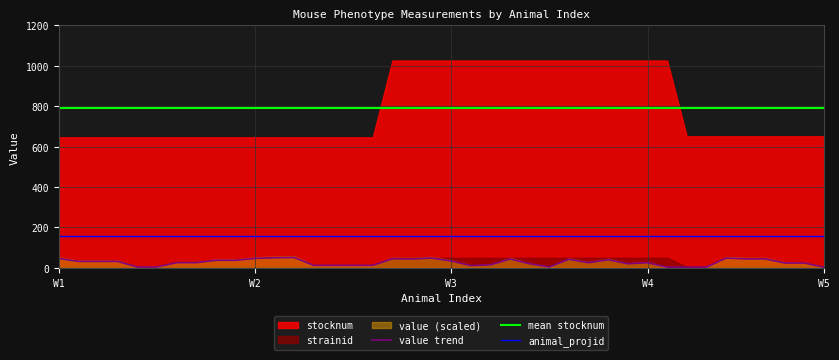

At how many categories does at least one series exceed 812?

15